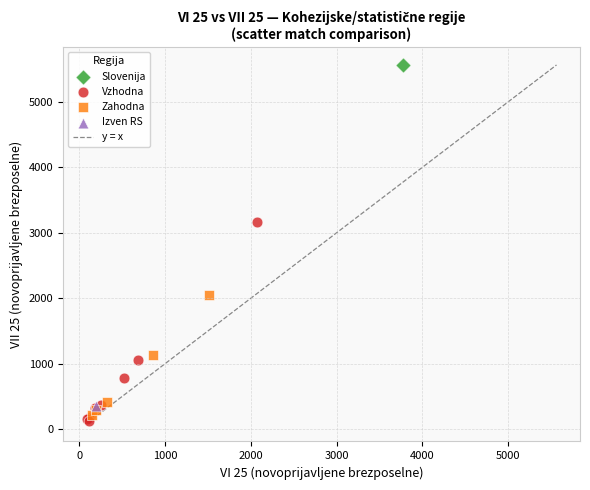

Which series reaches the minimum Y coordinate?

Vzhodna